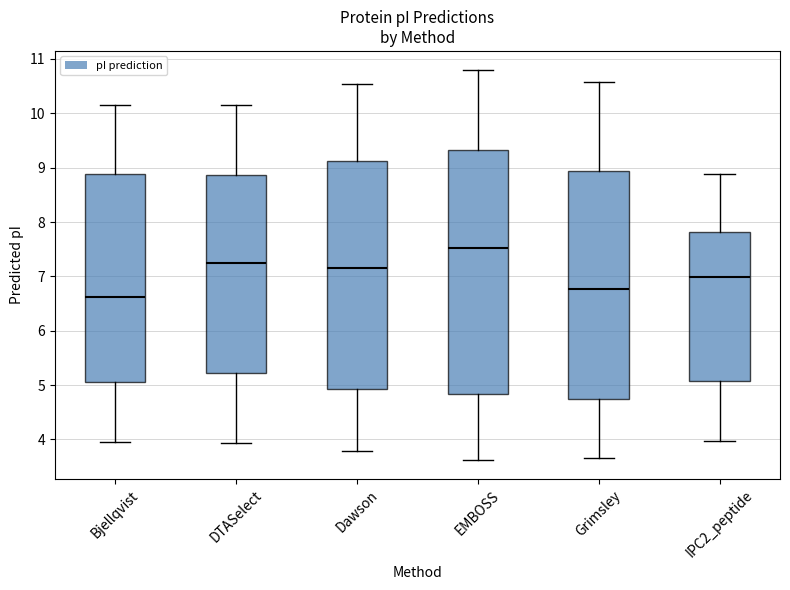

Where is the upper edge of the box for EMBOSS on the y-axis? The values are not printed on the chart, so give them approximately, as read against the axis.

9.3